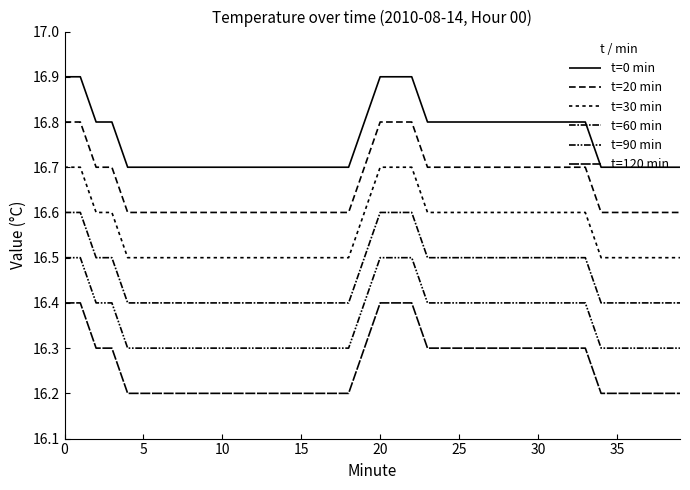

How many lines are shown in the chart?

6